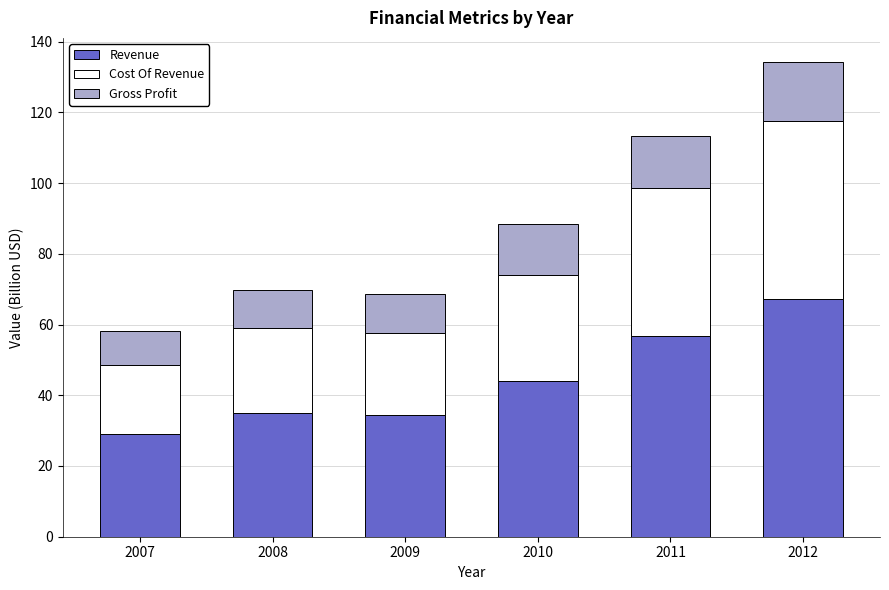

At which category is the sum across all series the highest?

2012